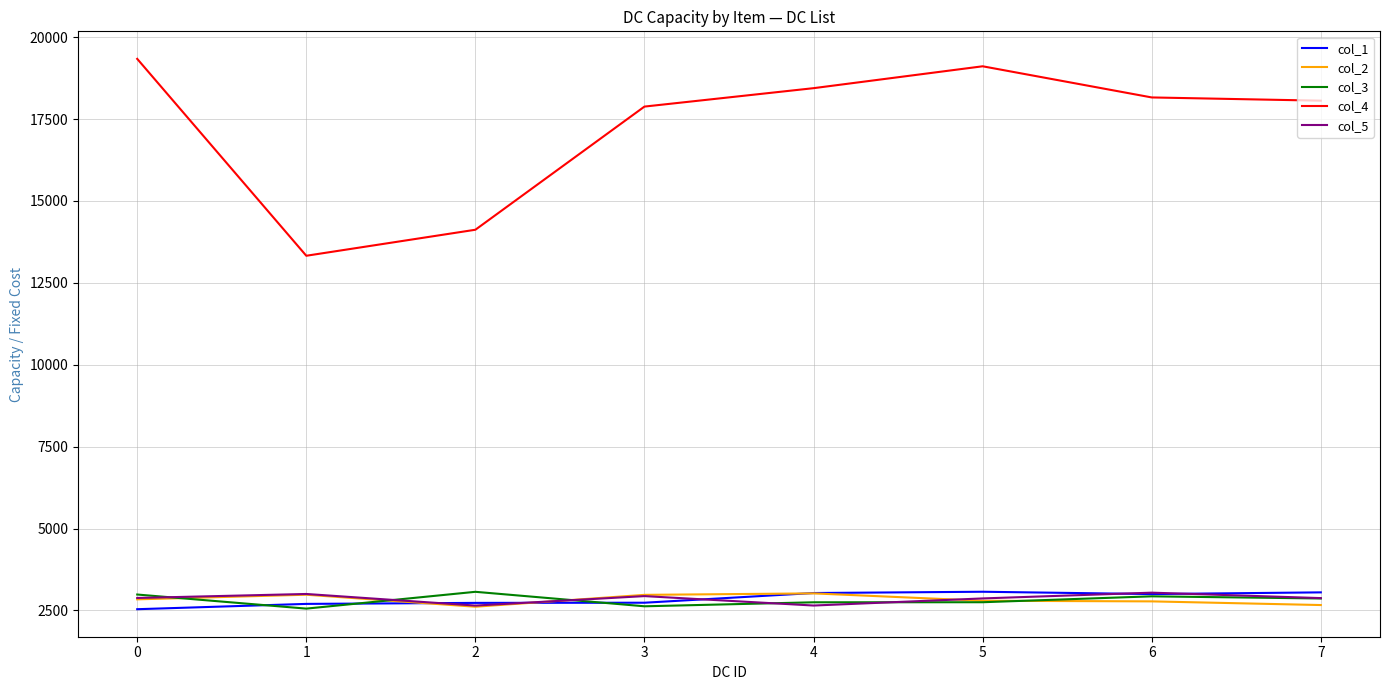

What is the minimum value shown in the chart?

2538